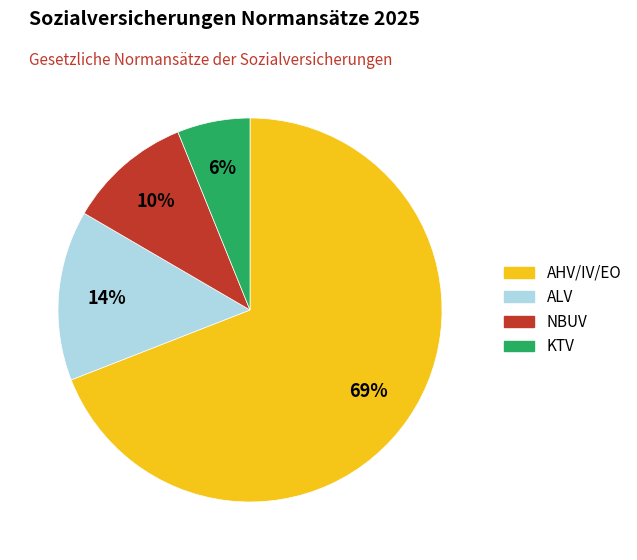

To the nearest percent, what is the difference between the NBUV and ALV slice percentages?

4%